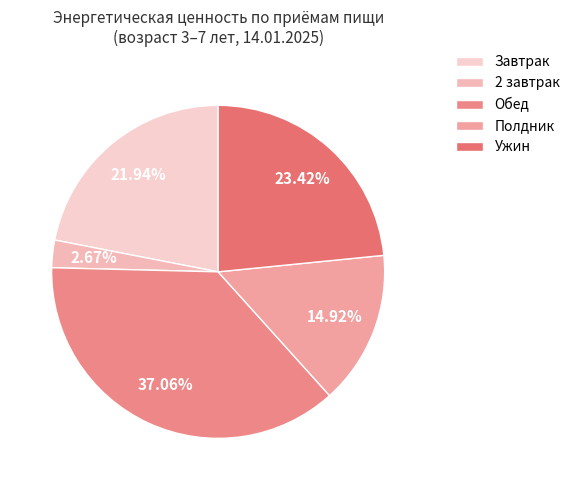

Is there a majority slice in this chart?

No